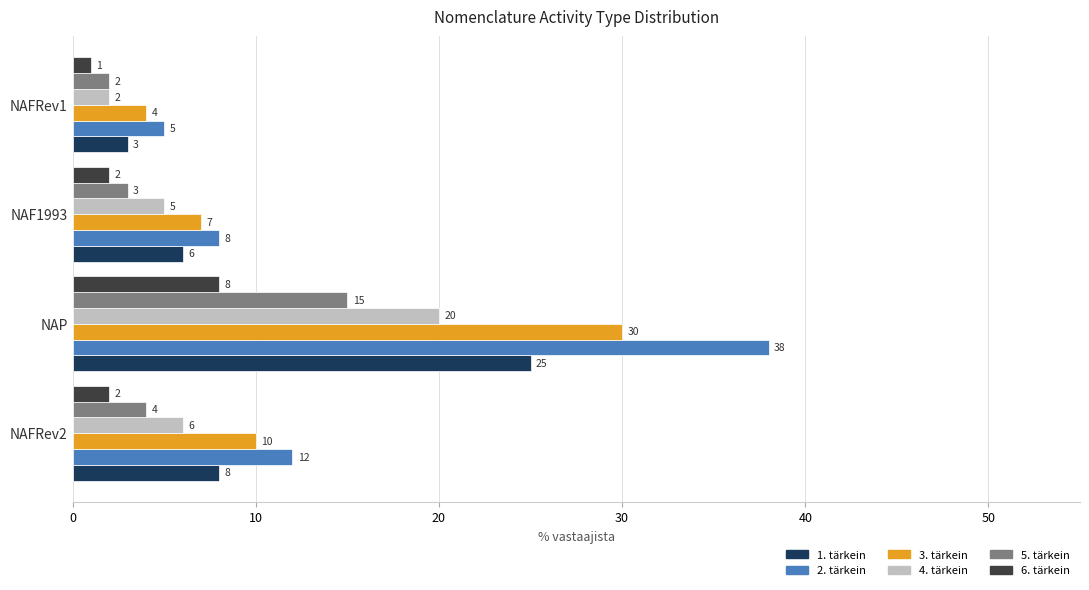

How many 6. tärkein values are between 2 and 8?

3